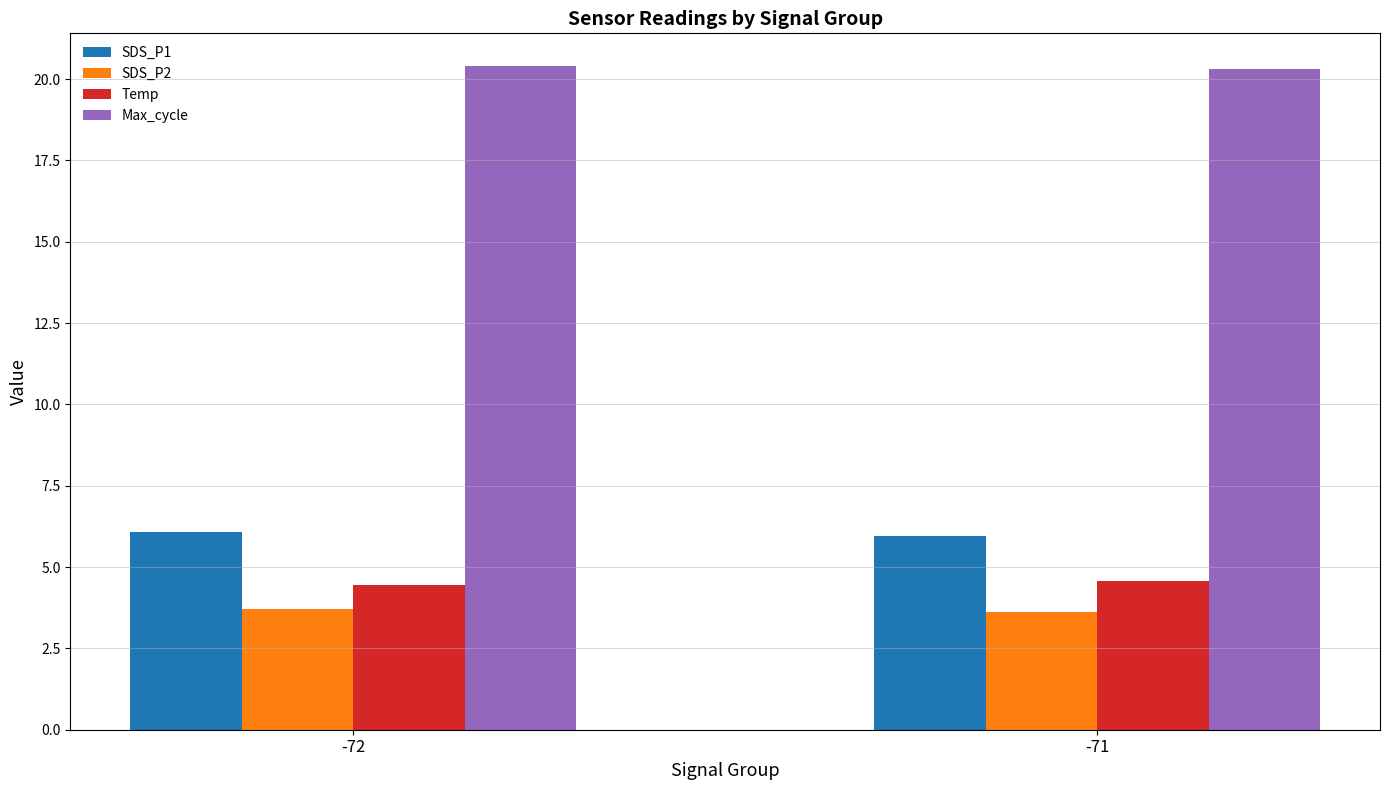

True or false: Temp has a value of 1.4 at -72.

False